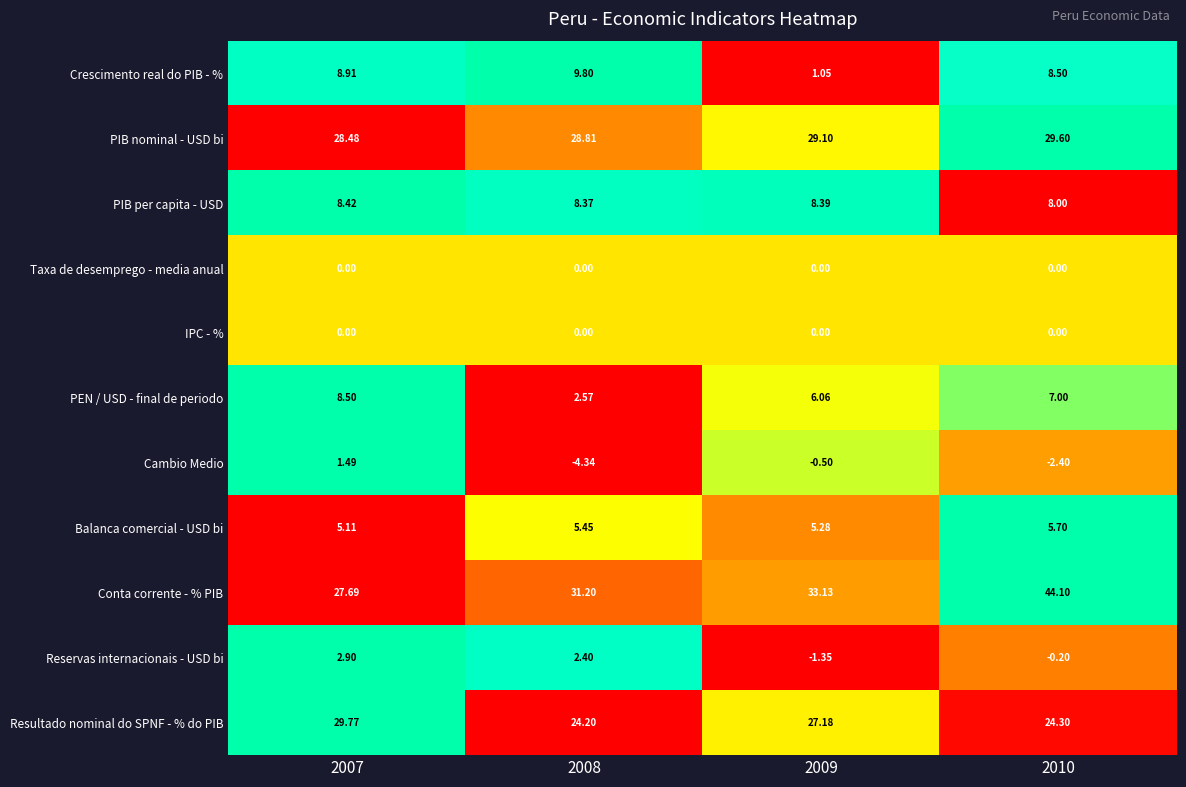

Which series has the largest total across all categories?

Conta corrente - % PIB